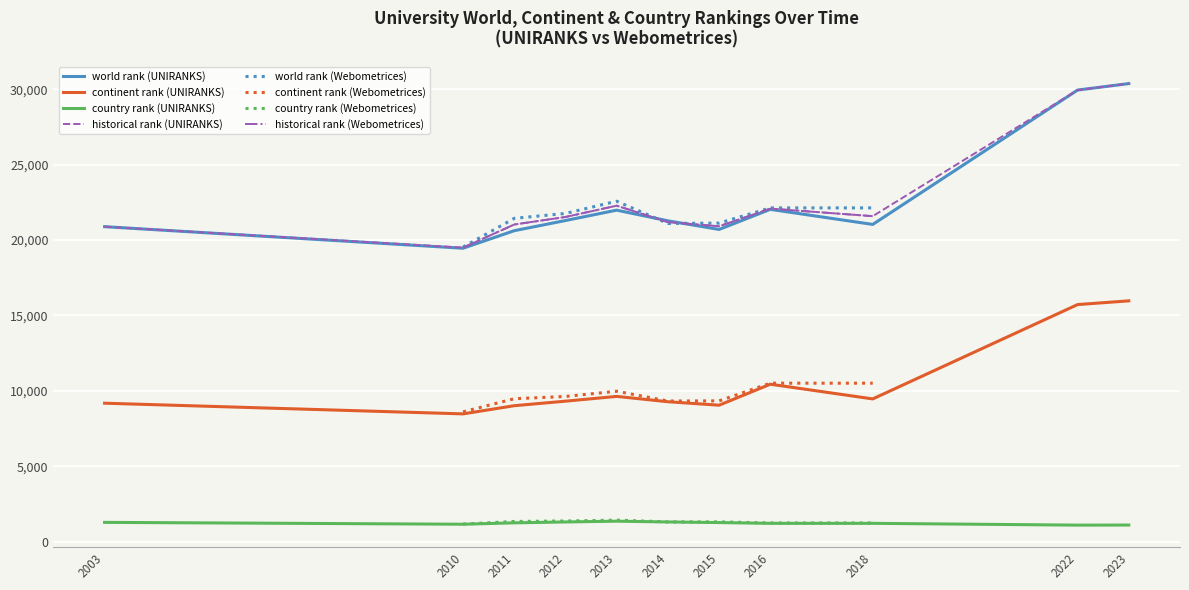

What are all the series names shown in the legend?

world rank, continent rank, country rank, historical rank